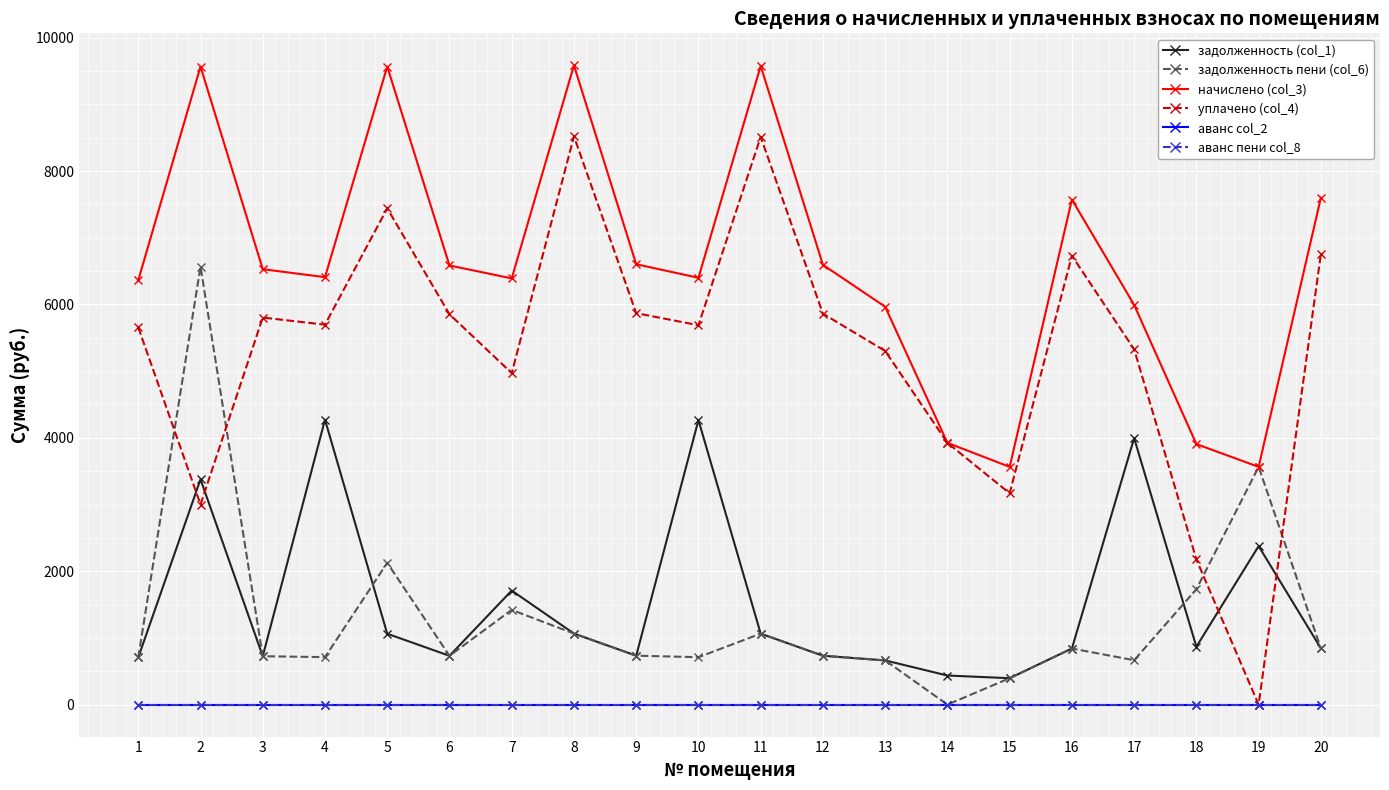

Does the chart have visible grid lines?

Yes